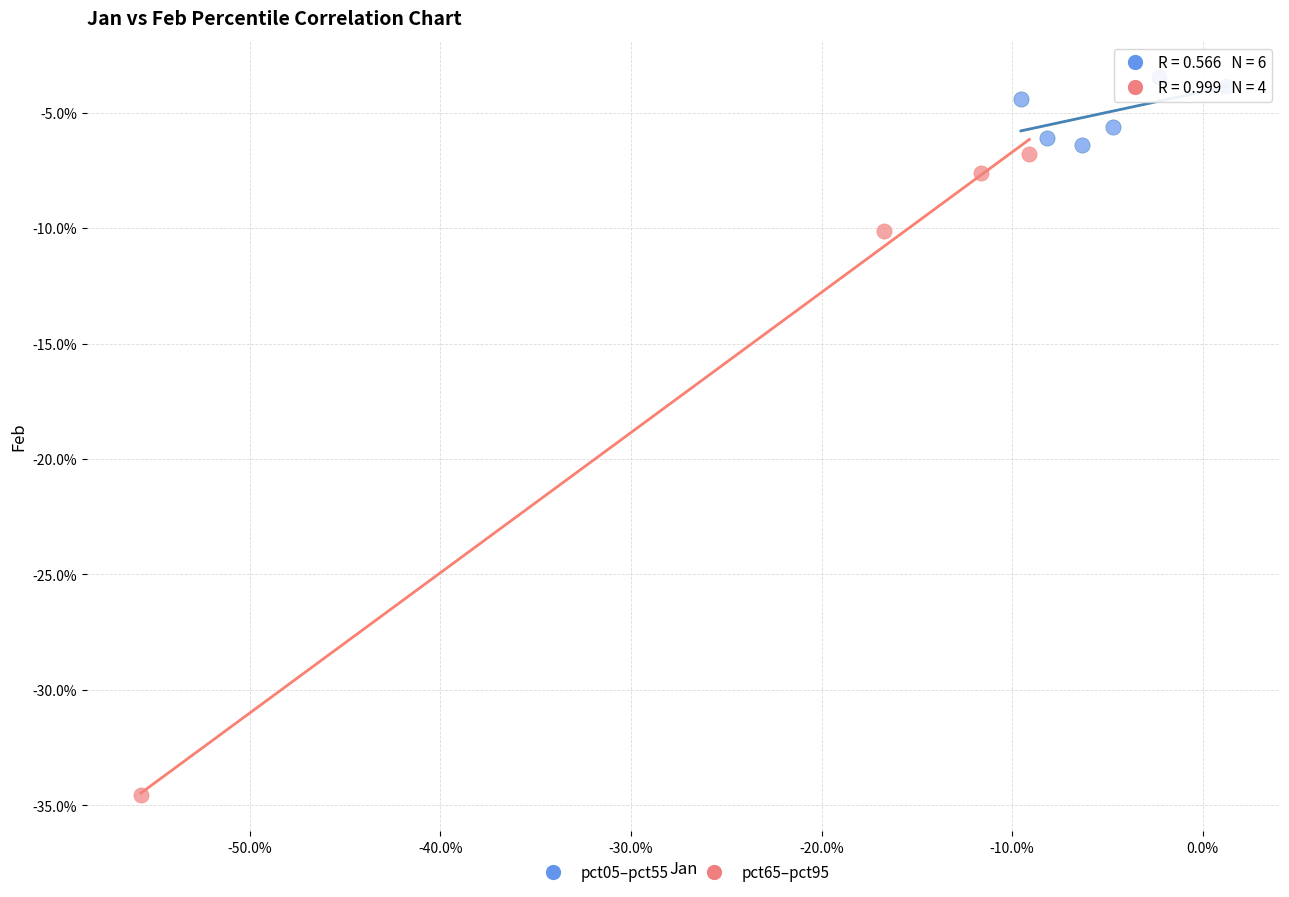

Which series reaches the maximum Y coordinate?

pct05–pct55